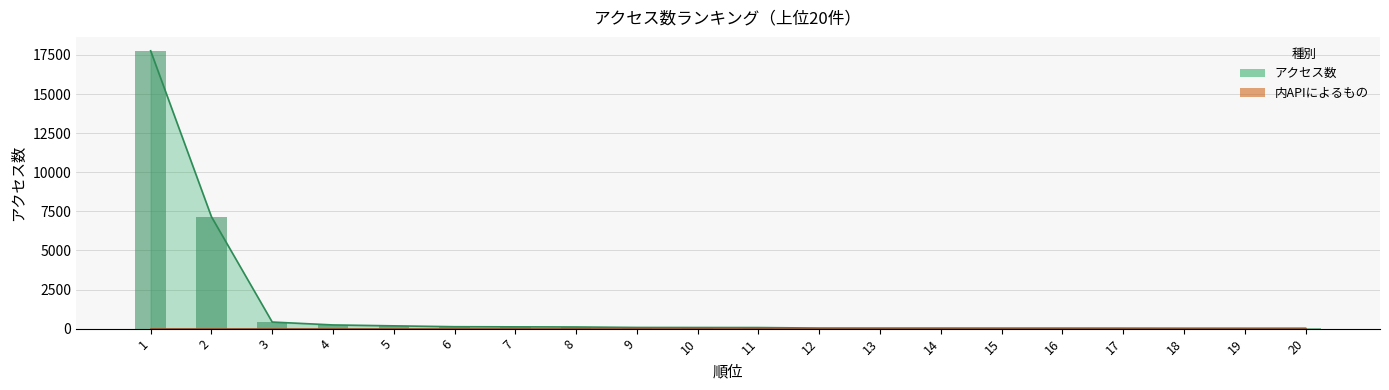

The value at 4 is 145. True or false?

False